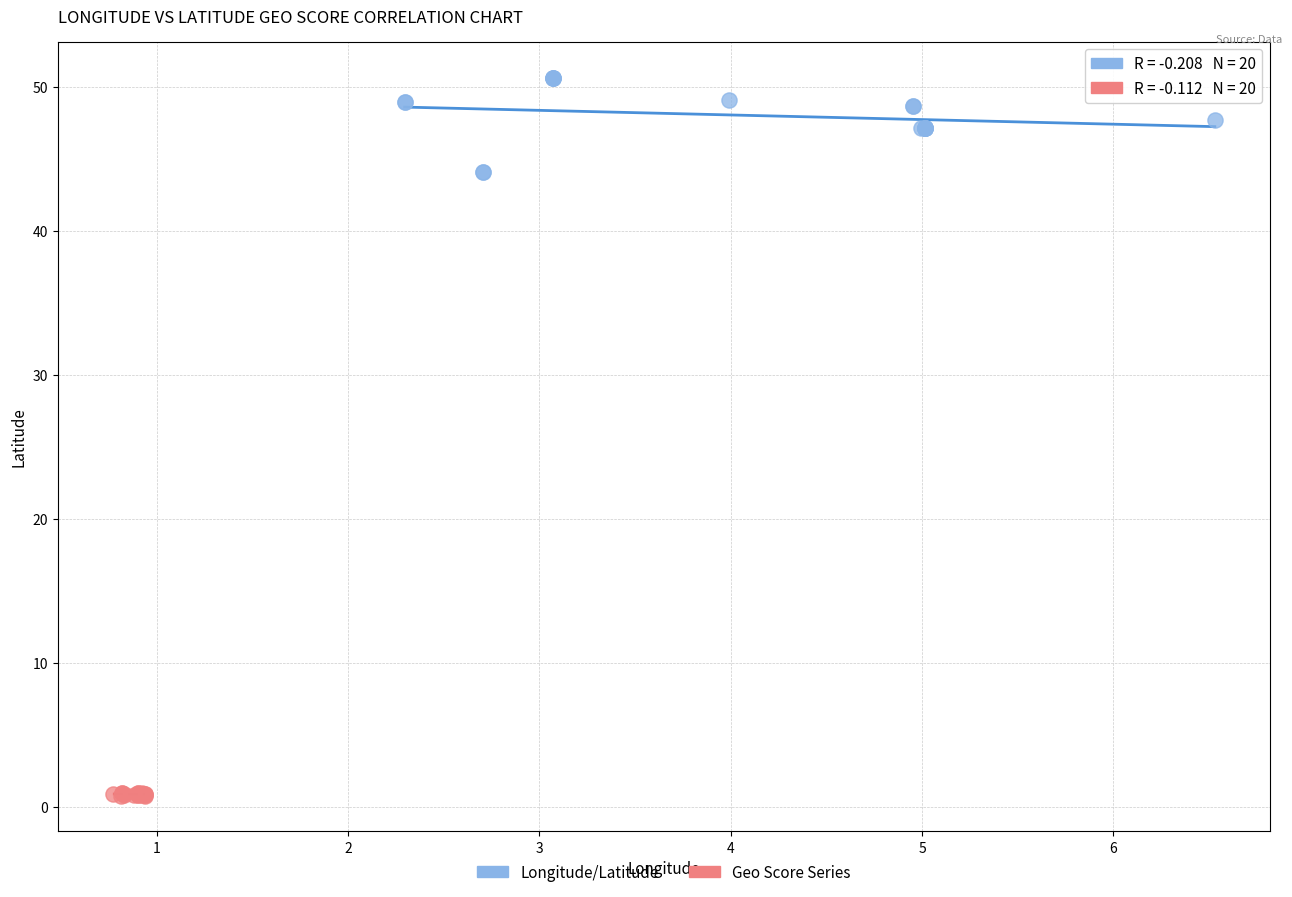

Which series reaches the maximum Y coordinate?

Longitude/Latitude